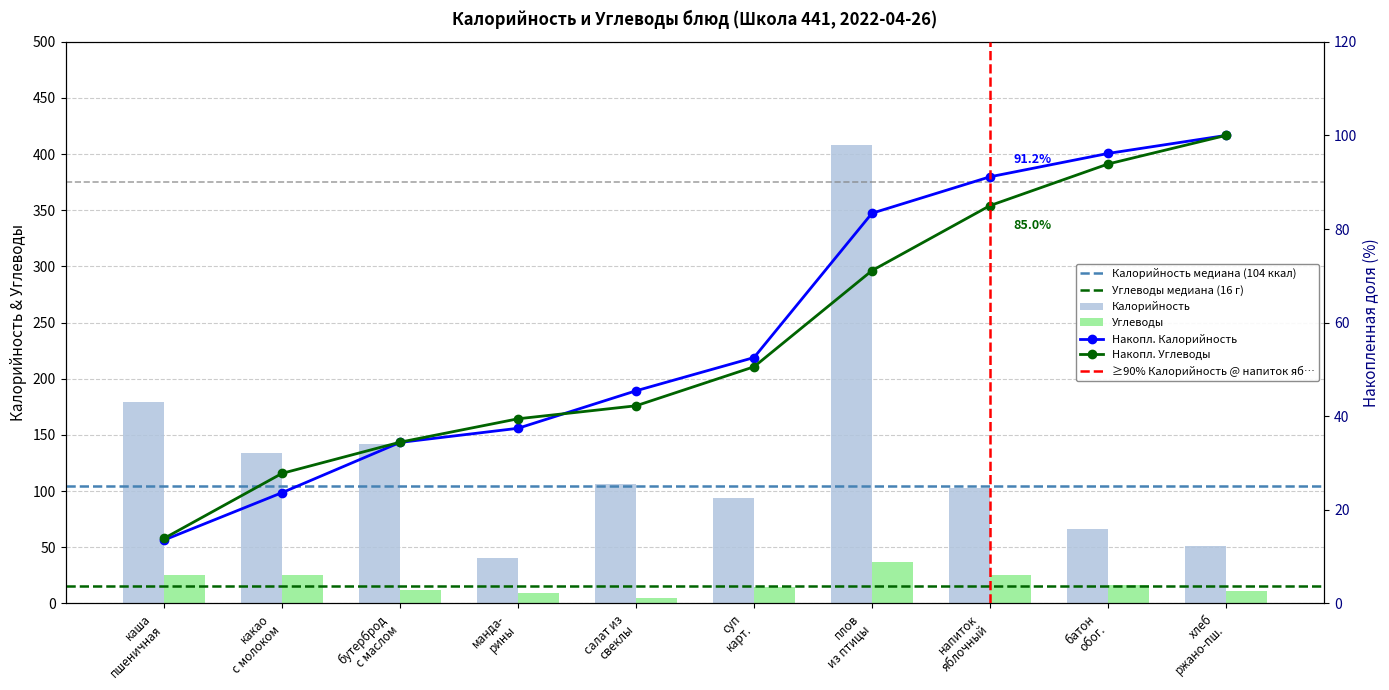

How many data points in Углеводы are less than 16?

5